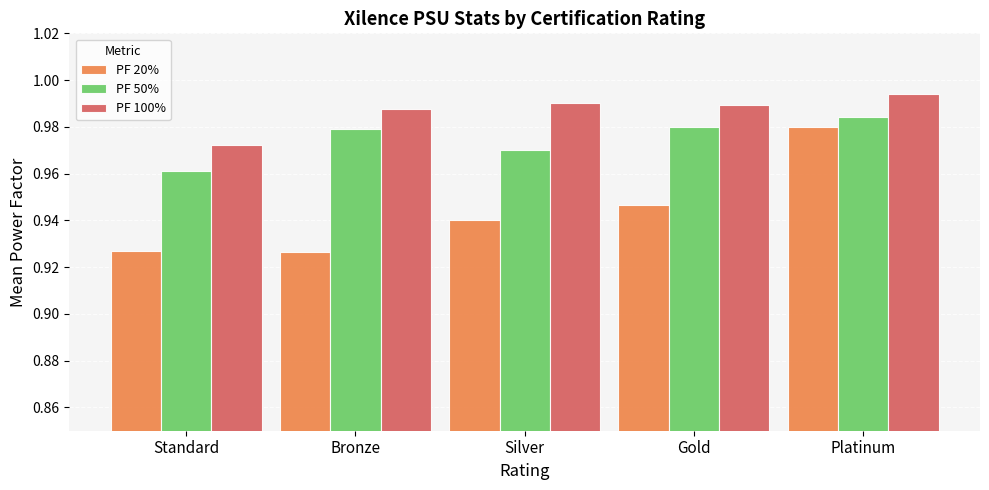

How many PF 50% values are between 0 and 1?

5